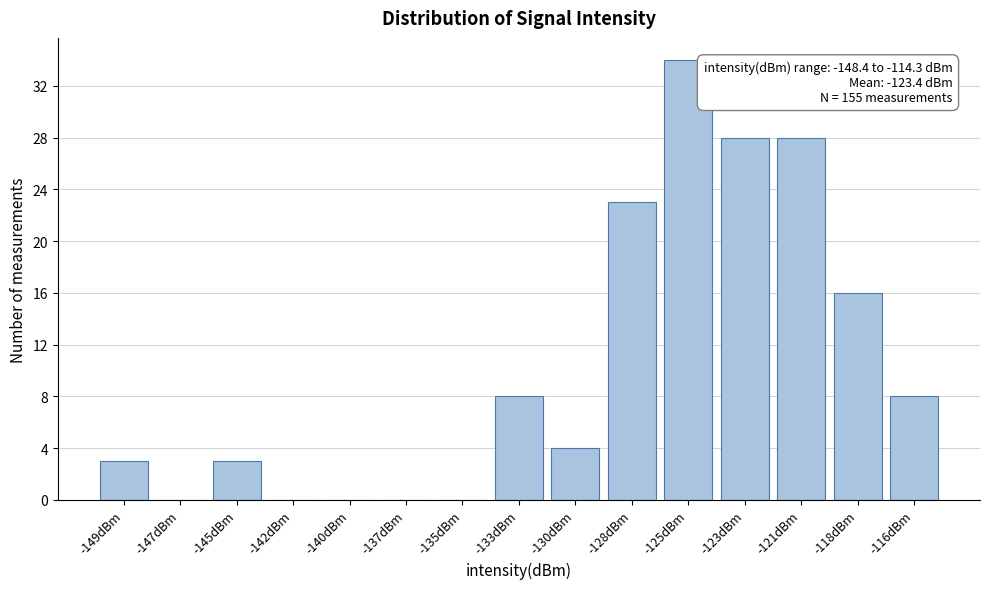

Reading right to left, what are all the values shown in this chart?

-116dBm=8	-118dBm=16	-121dBm=28	-123dBm=28	-125dBm=34	-128dBm=23	-130dBm=4	-133dBm=8	-135dBm=0	-137dBm=0	-140dBm=0	-142dBm=0	-145dBm=3	-147dBm=0	-149dBm=3